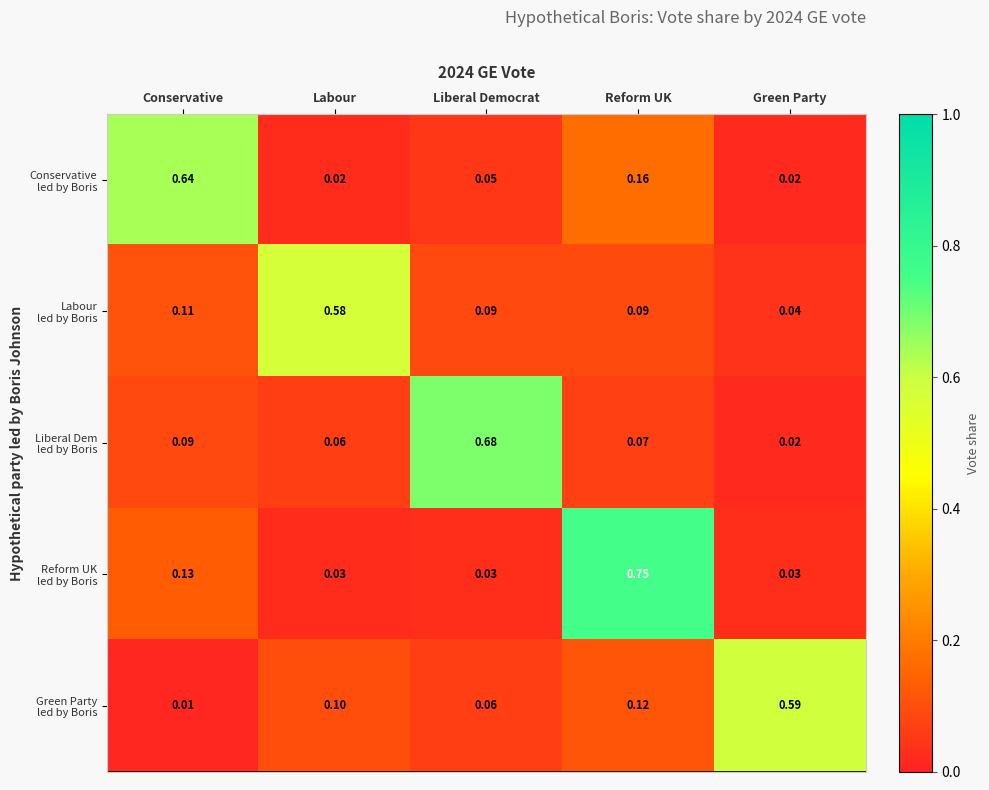

At which category is the sum across all series the highest?

Reform UK